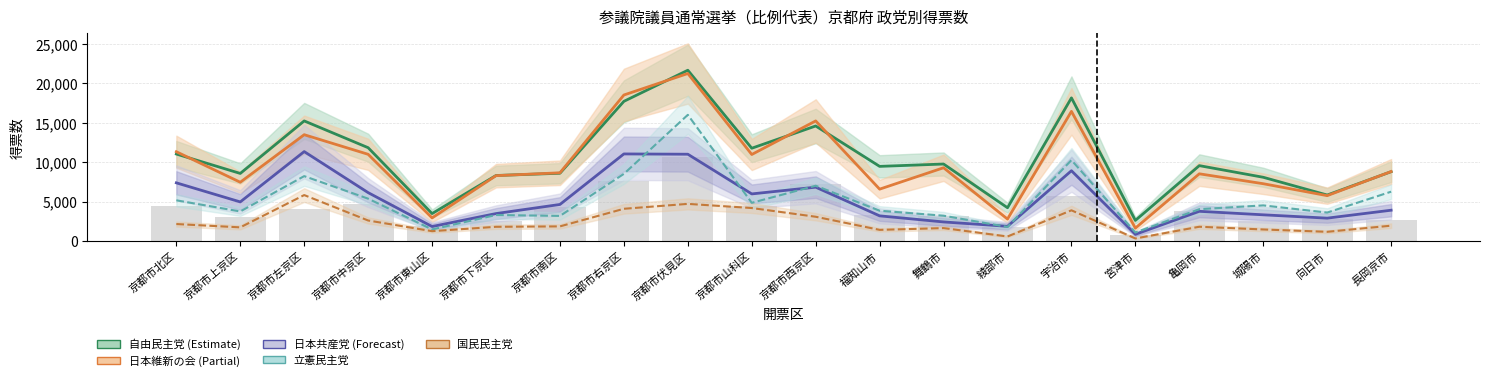

What position from the right is 舞鶴市?

8